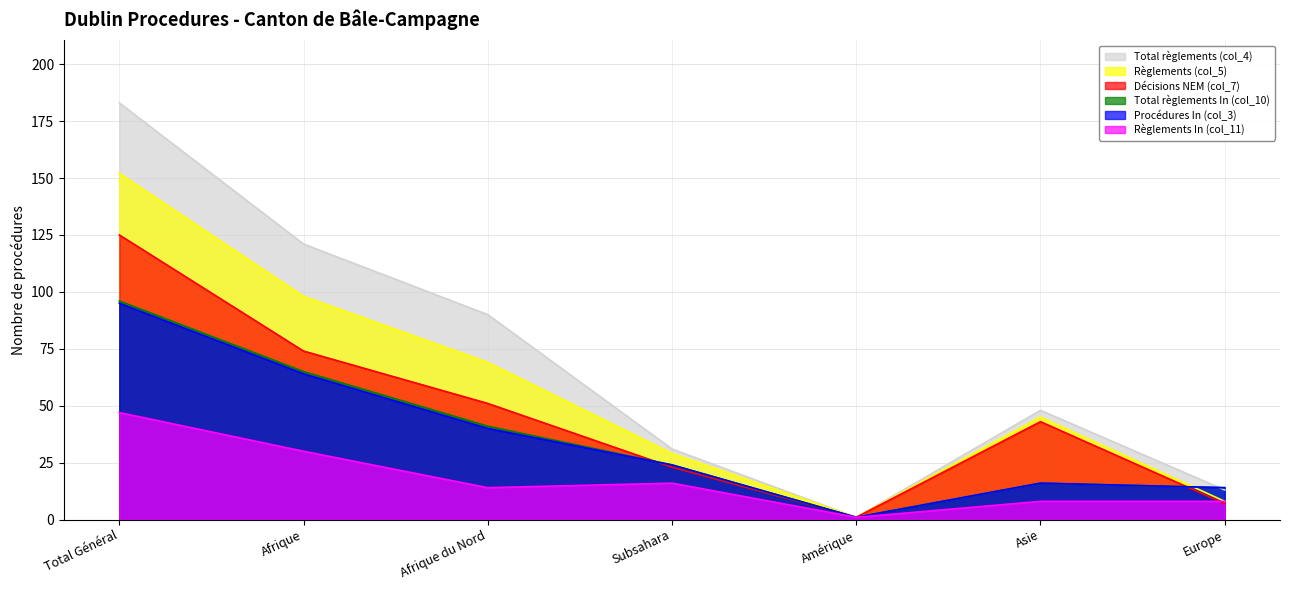

Count the number of data series in this chart.

6